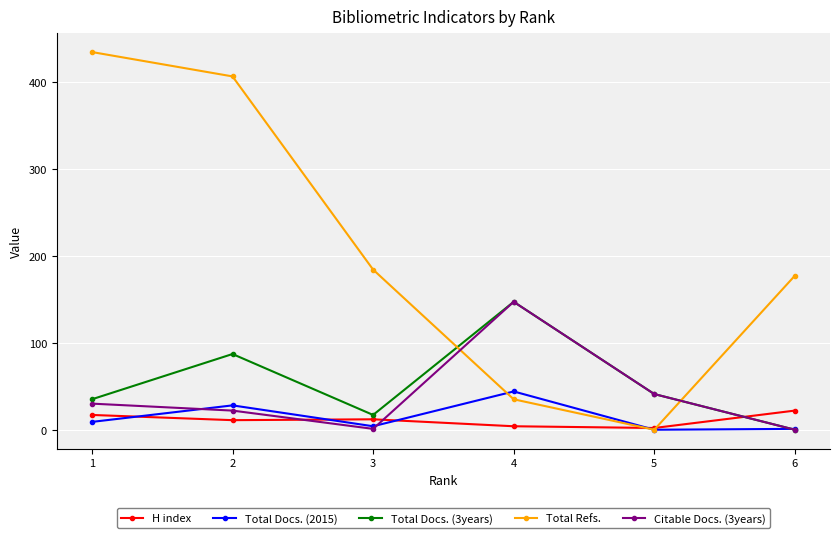

Where does the Total Refs. series first go above 184?

1